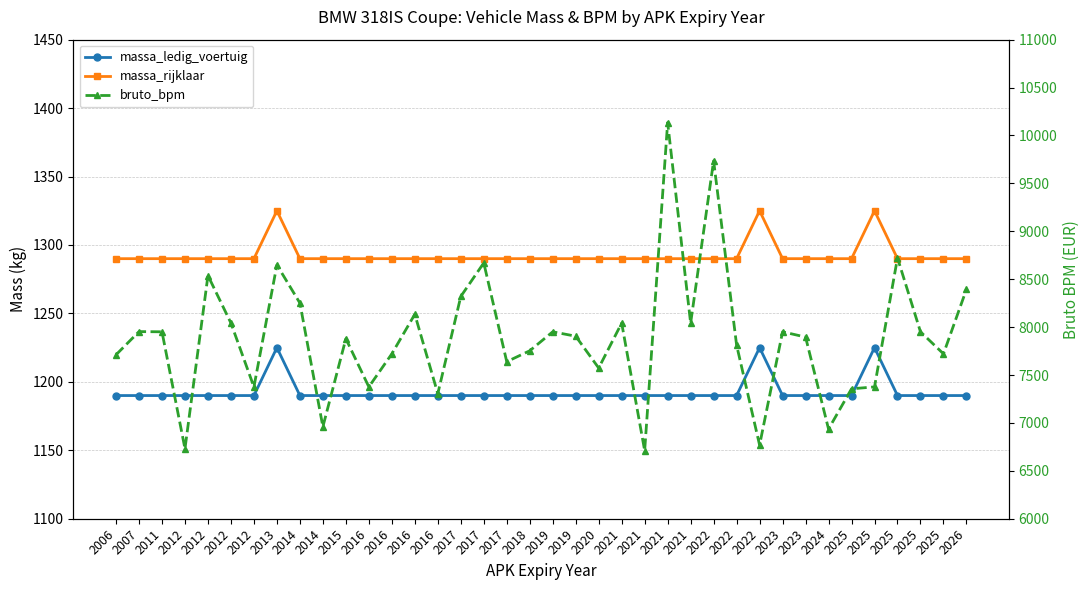

Is the value of massa_rijklaar at 2025 greater than the value of bruto_bpm at 2013?

No